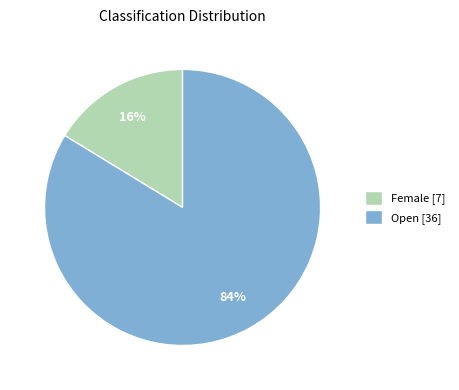

What percentage is the Open [36] slice, to the nearest percent?

84%